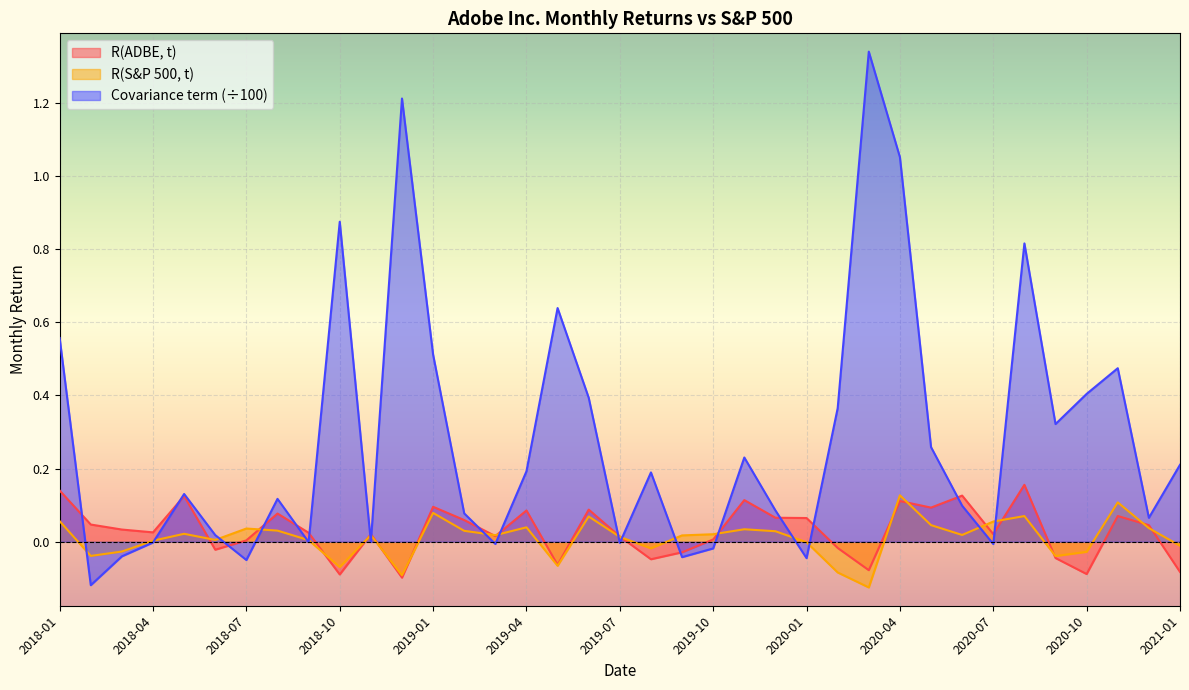

Rank the series at 2018-10 from lowest to highest value.

R(ADBE, t), R(S&P 500, t), Covariance term (÷100)